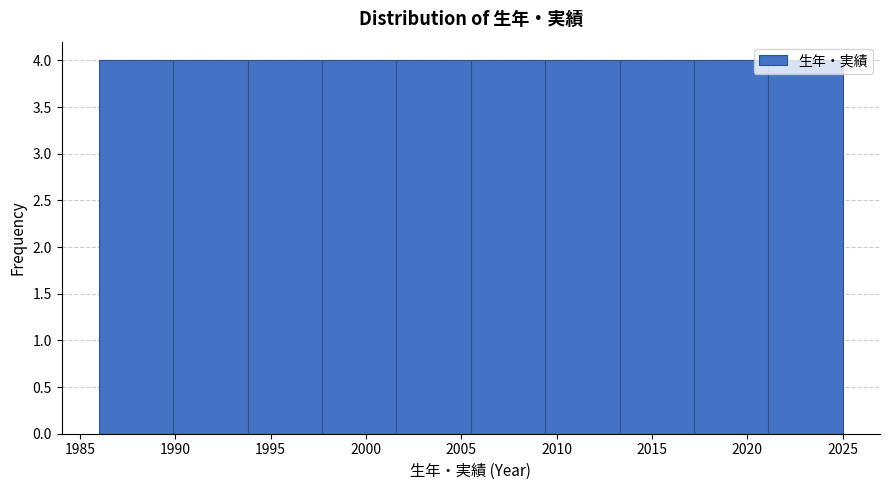

How tall is the bar that spans 2005.5 to 2009.4 on the x-axis? Neither the bar edges nor the heights are printed on the chart, so give them approximately, as read against the axes.

4